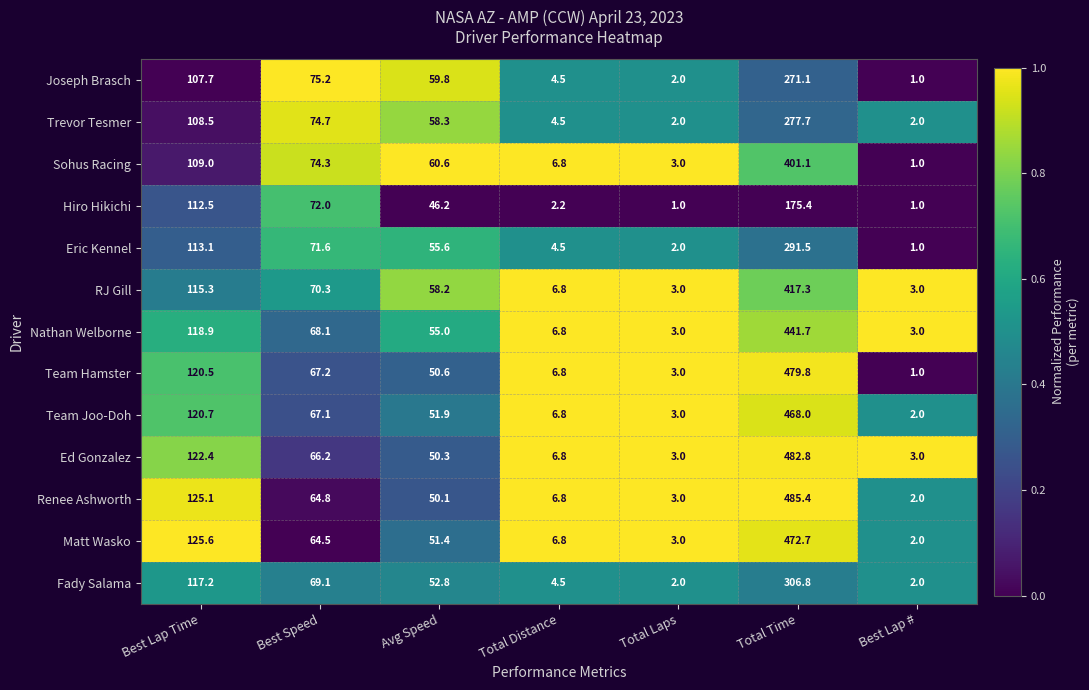

What is the maximum value shown in the chart?

485.4